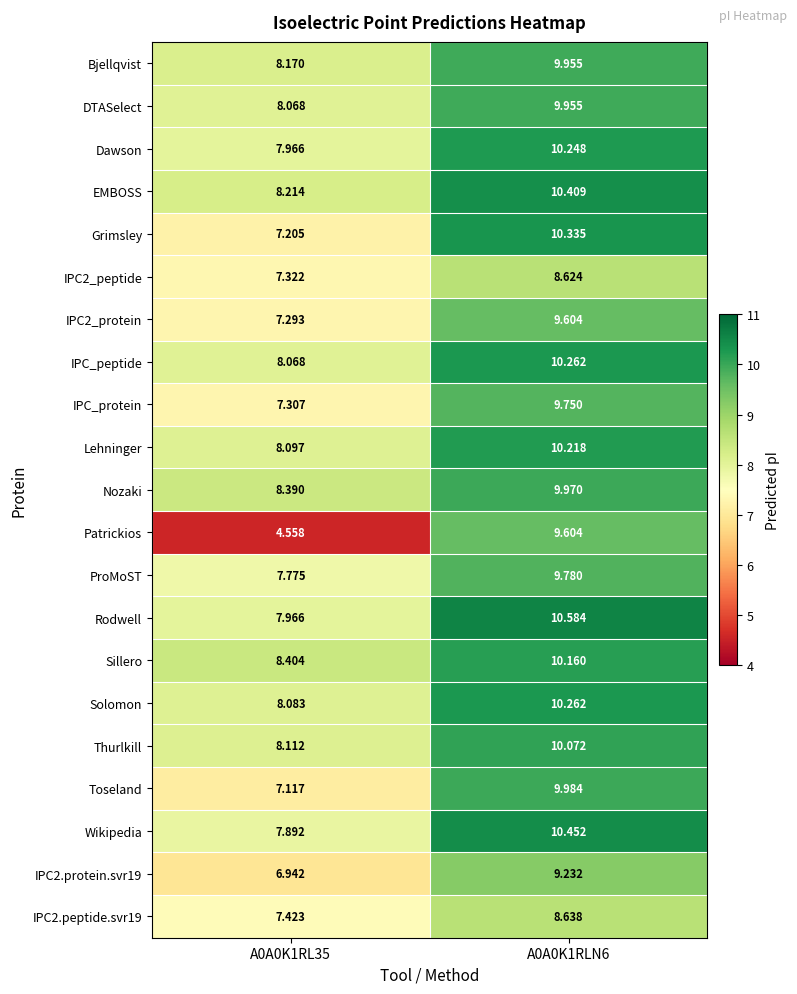

Which series has the largest range (max minus min)?

Patrickios